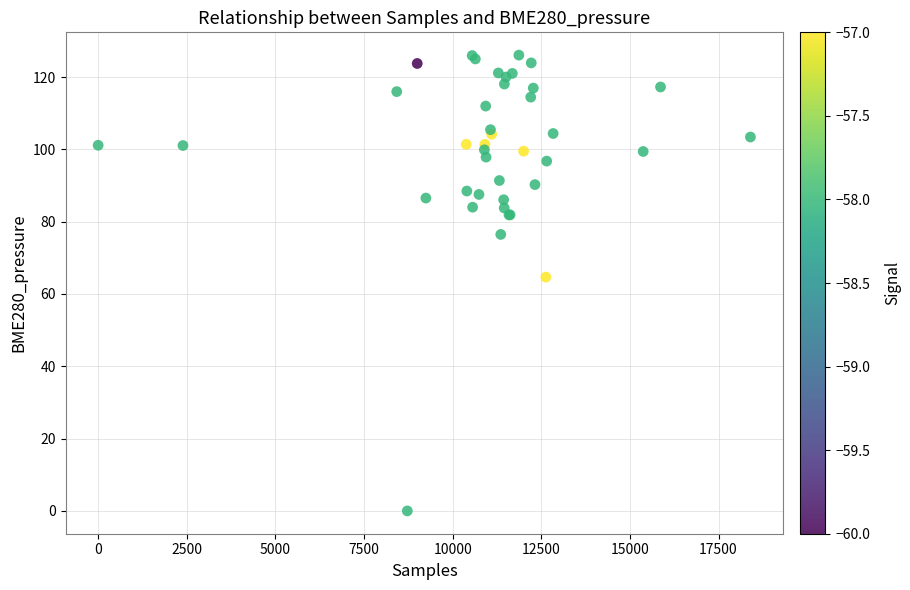

What Y value in the scatter plot is closest to 63?

64.7